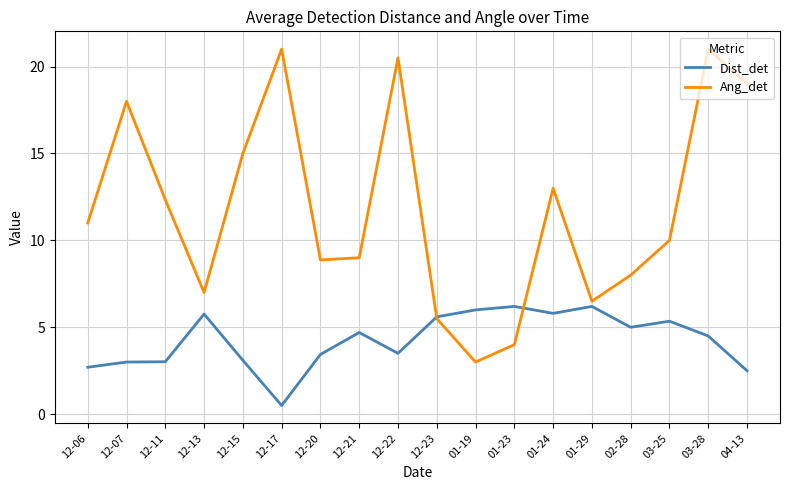

What is the difference between the maximum and second lowest values in the Ang_det series?

17.0